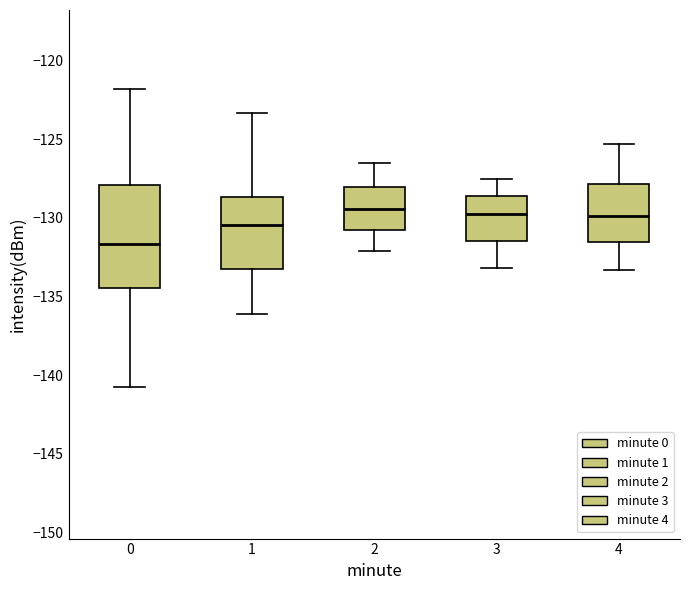

Which box is the tallest, from its lower edge to its upper edge?

0